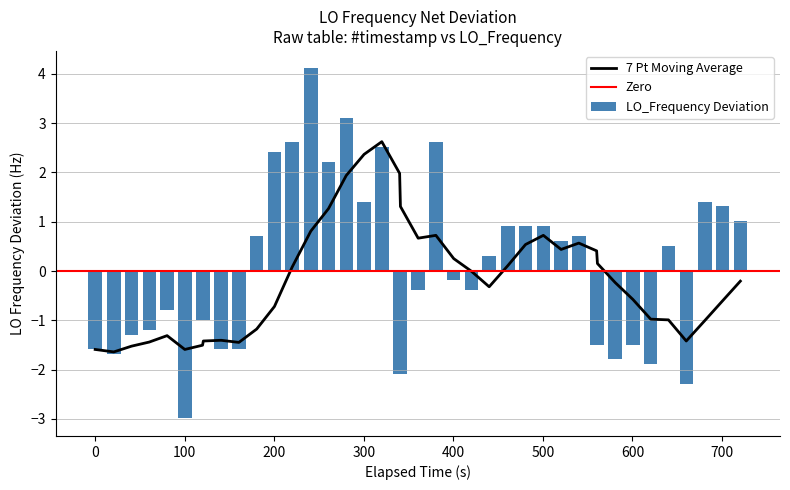

What is the difference between the maximum and second lowest values in the LO_Frequency Deviation series?

6.4